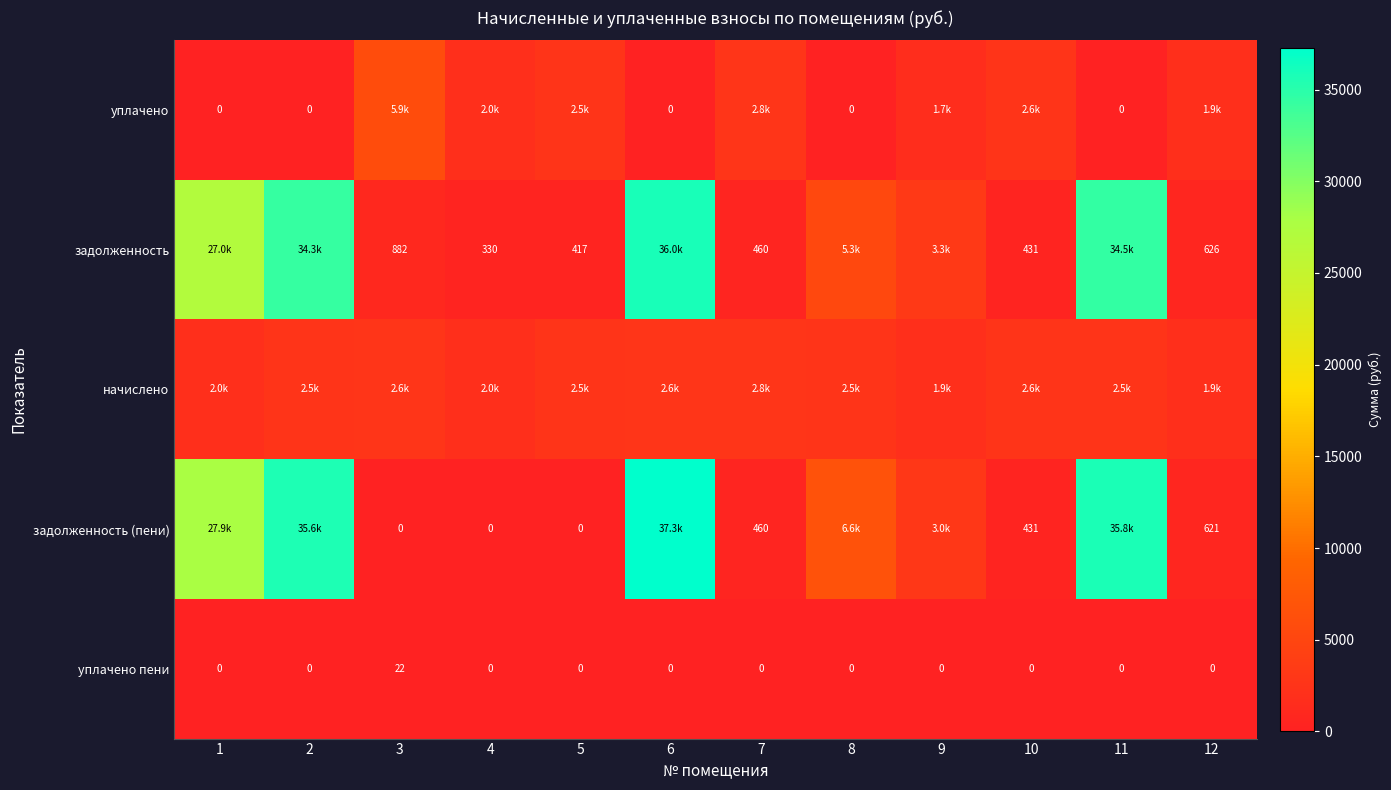

What is the approximate value of начислено at 10?

2585.3